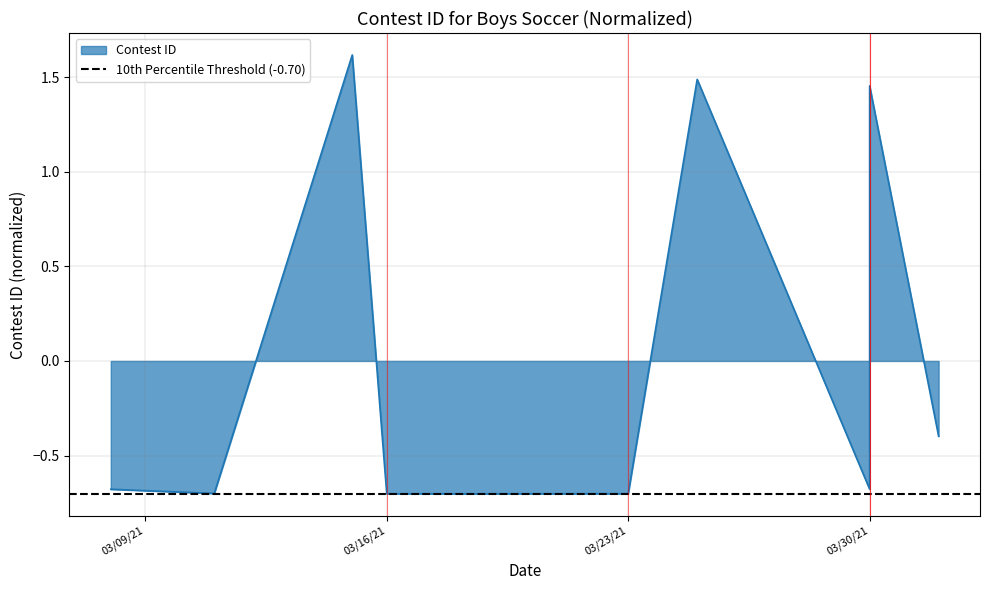

What is the difference between the maximum and minimum values?

2.3